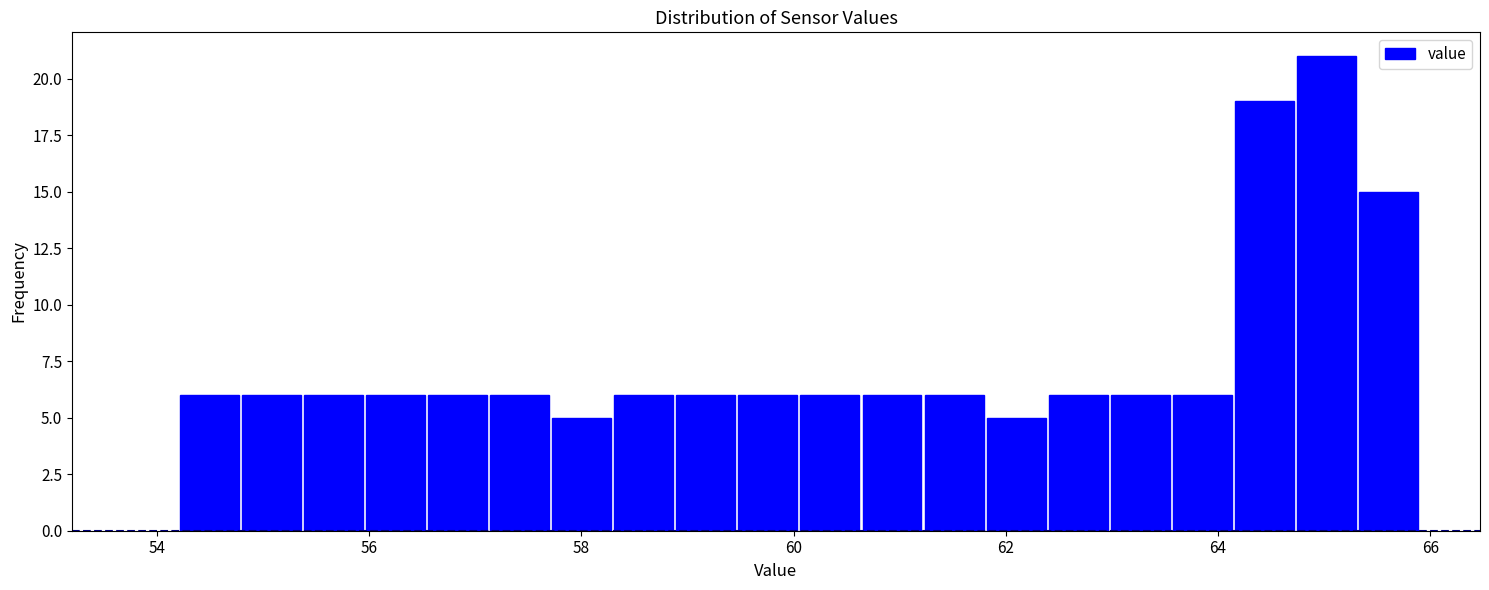

Around what value on the x-axis is the tallest bar? Give the approximate position of its centre, as read against the axis.

65.0